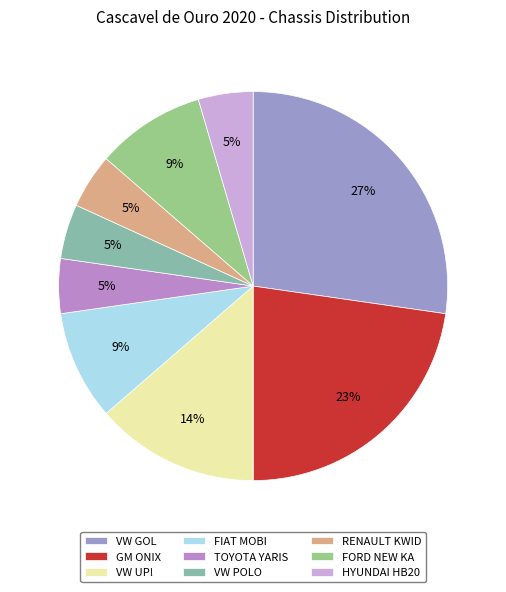

How many slices are in this pie chart?

9